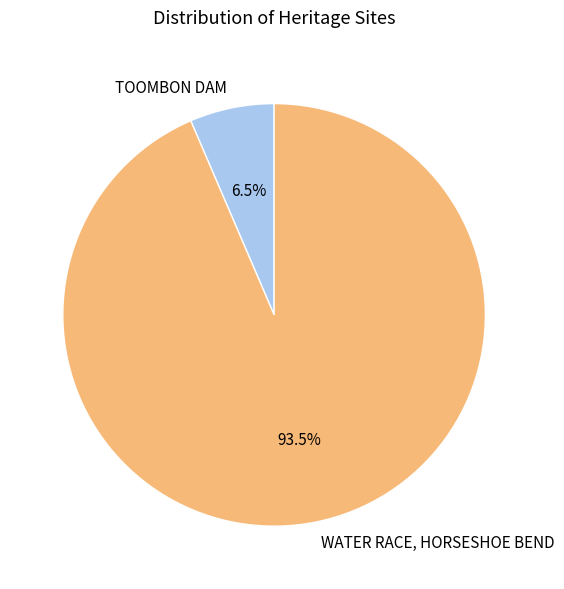

Between TOOMBON DAM and WATER RACE, HORSESHOE BEND, which is larger?

WATER RACE, HORSESHOE BEND